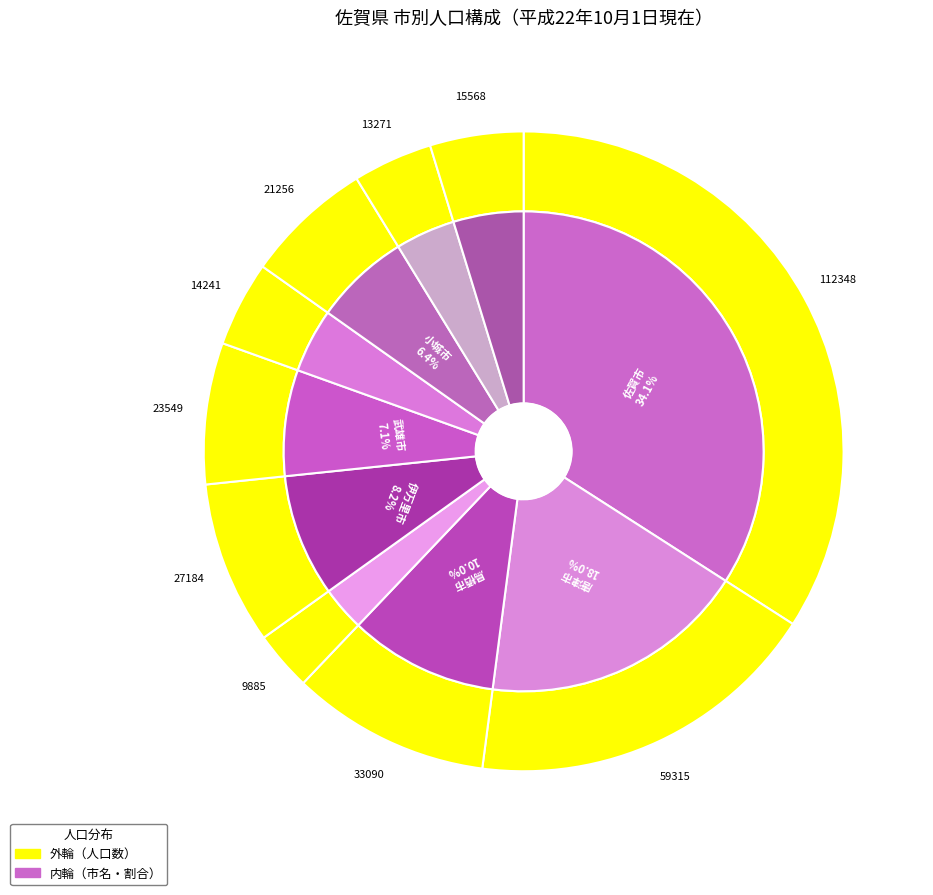

Between 鹿島市 and 佐賀市, which is larger?

佐賀市